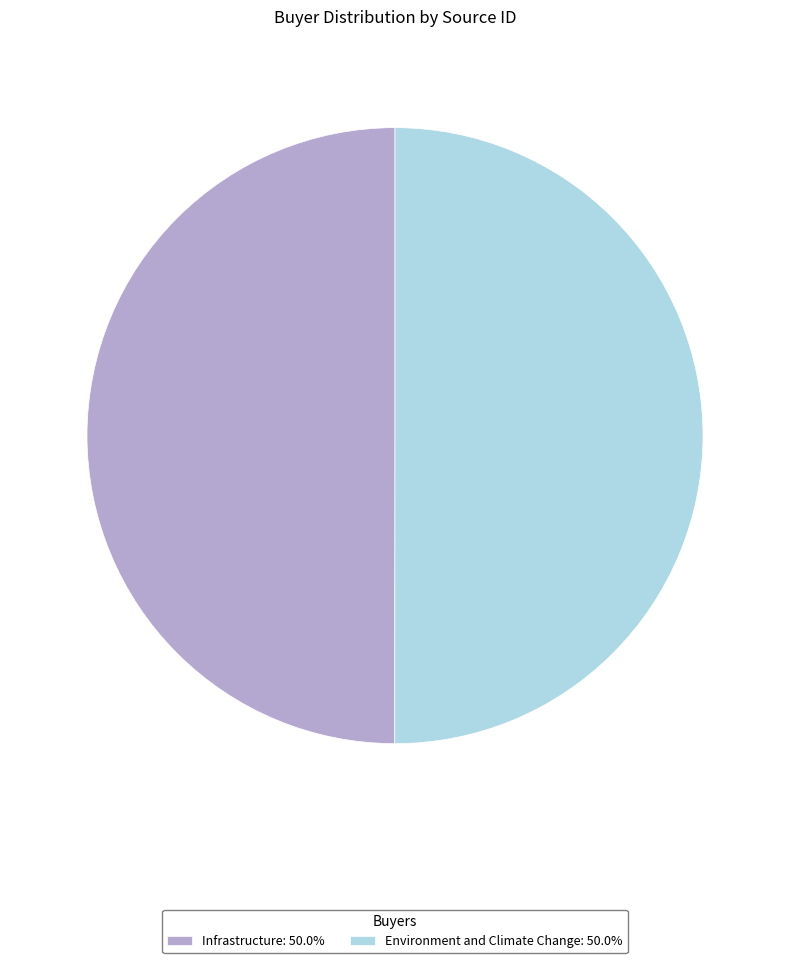

What is the ratio of the value at Environment and Climate Change to the value at Infrastructure?

1.0